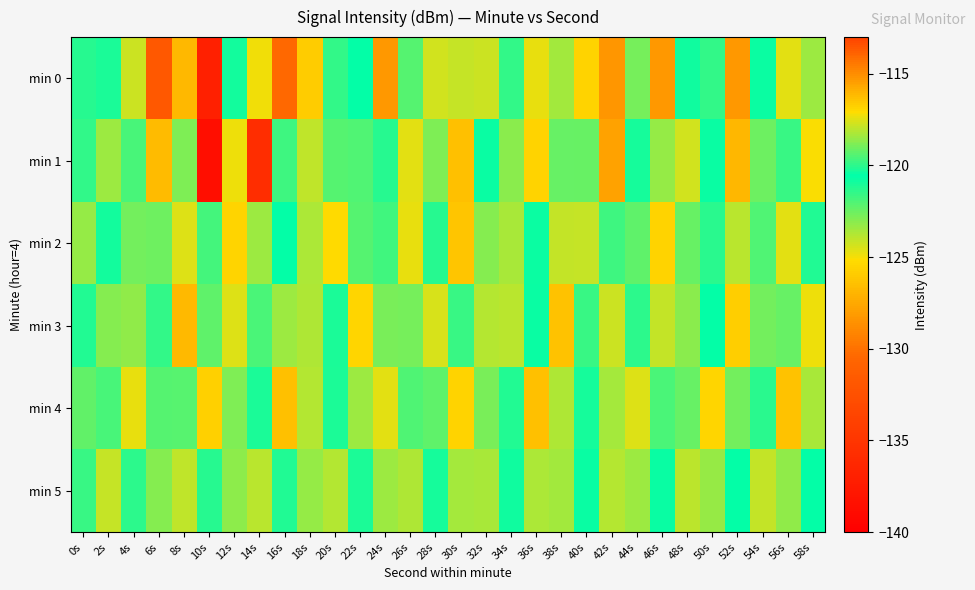

List the series in order of their peak value, highest first.

min 0, min 2, min 3, min 5, min 4, min 1